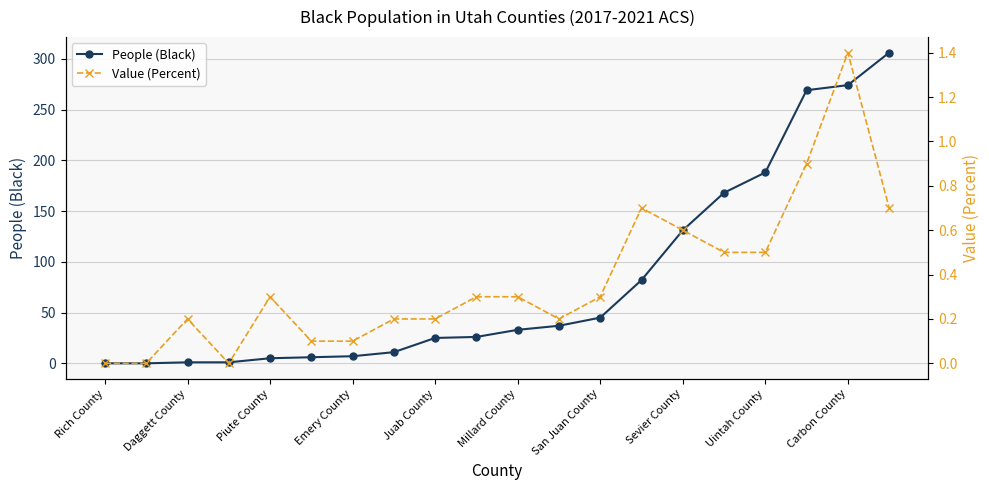

Does the chart display data point markers on the line(s)?

Yes